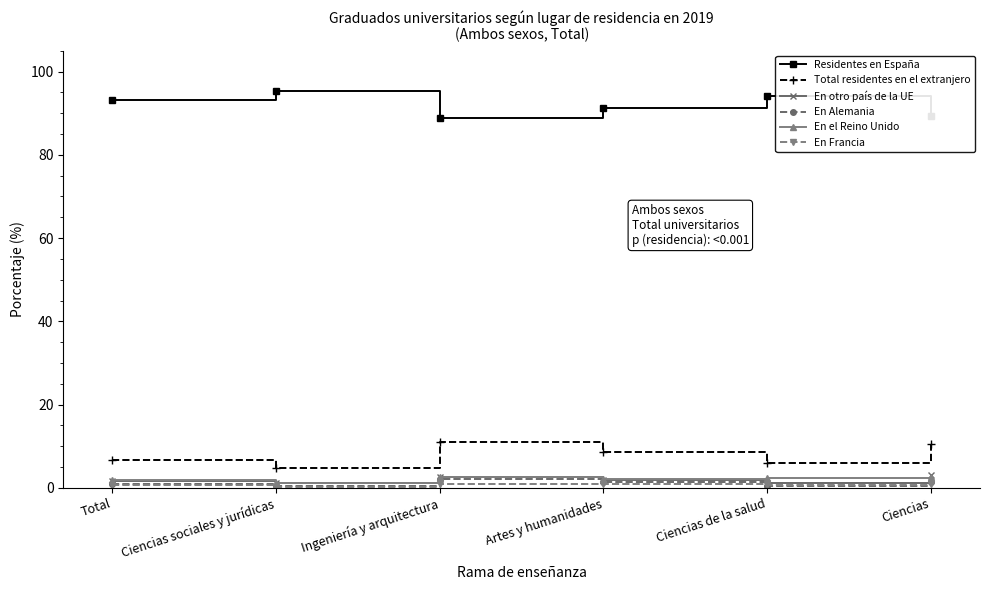

Which label corresponds to the largest value in the chart?

Ciencias sociales y jurídicas